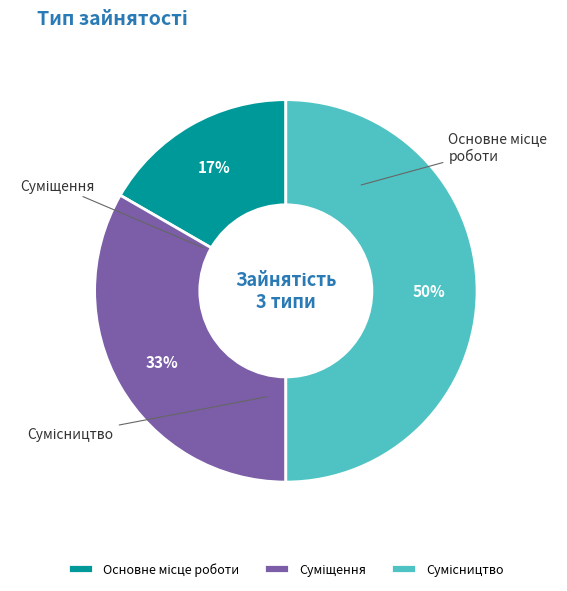

Which slice is the largest?

Сумісництво